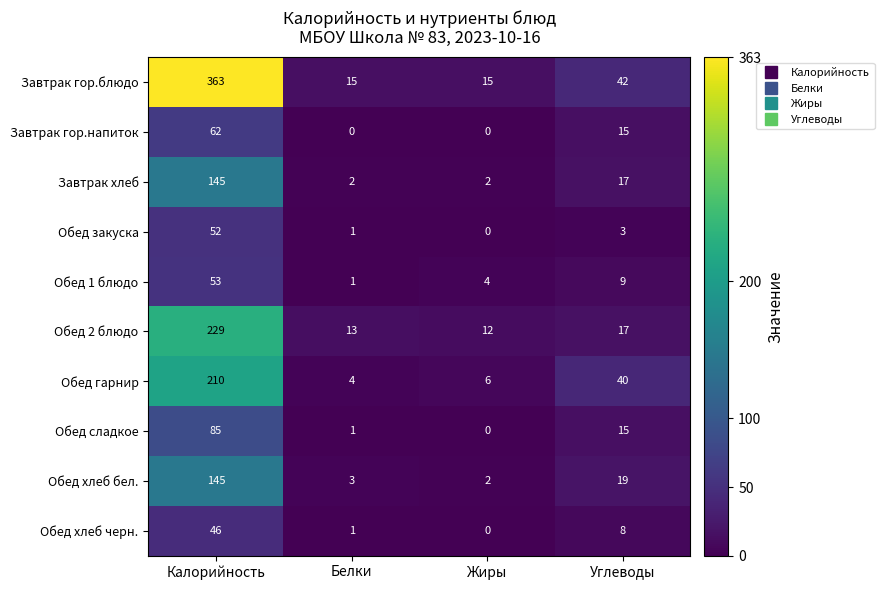

What is the difference between the highest and lowest values at Калорийность?

317